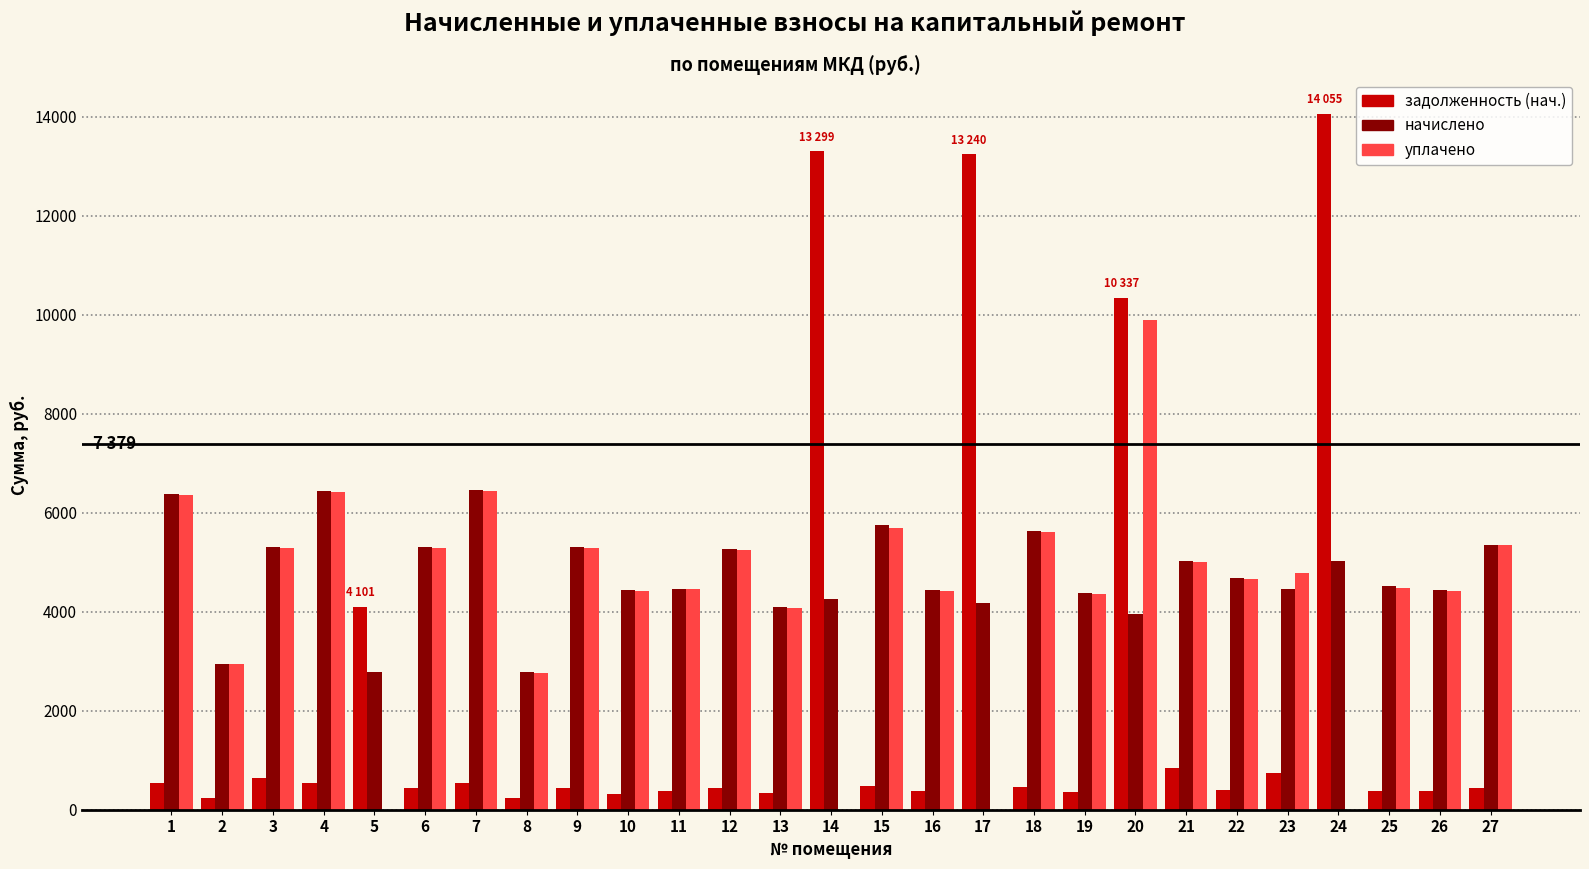

What is the total value across all series at 17?

17413.3